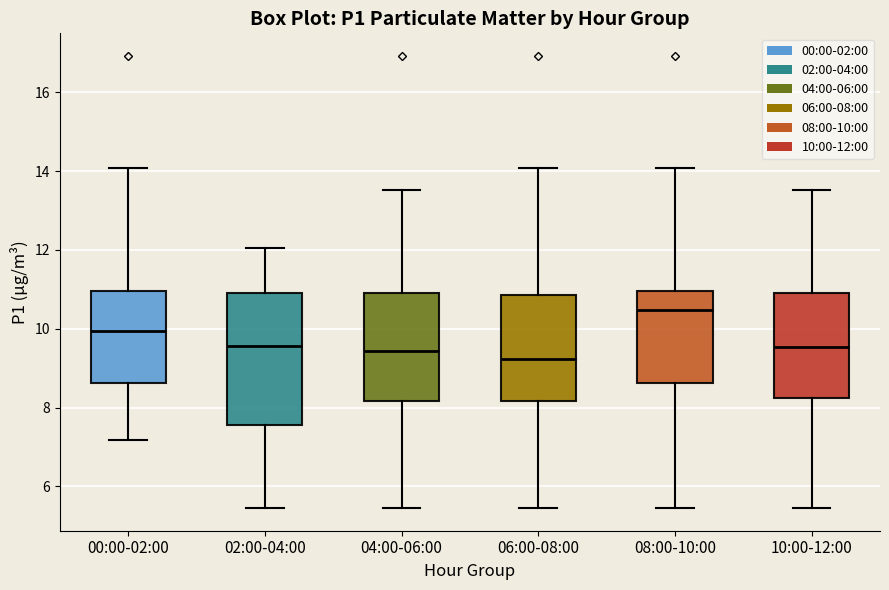

Where does the lower whisker of the box for 06:00-08:00 end on the y-axis? The values are not printed on the chart, so give them approximately, as read against the axis.

5.4